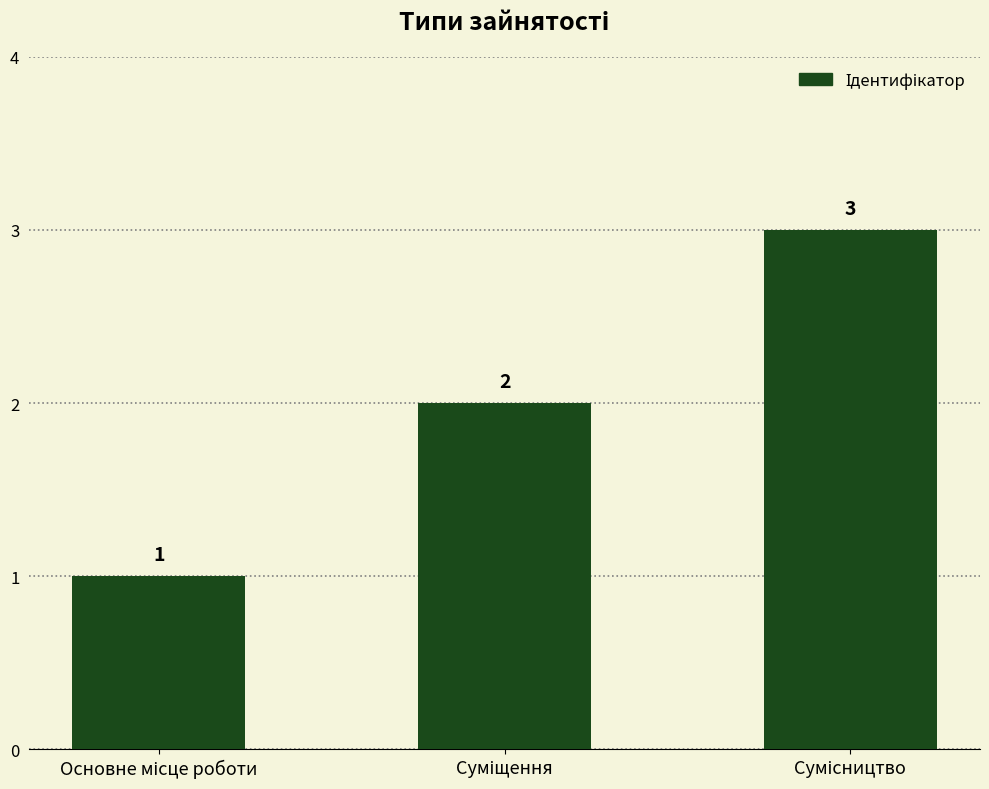

Reading left to right, what are all the values shown in this chart?

1	2	3